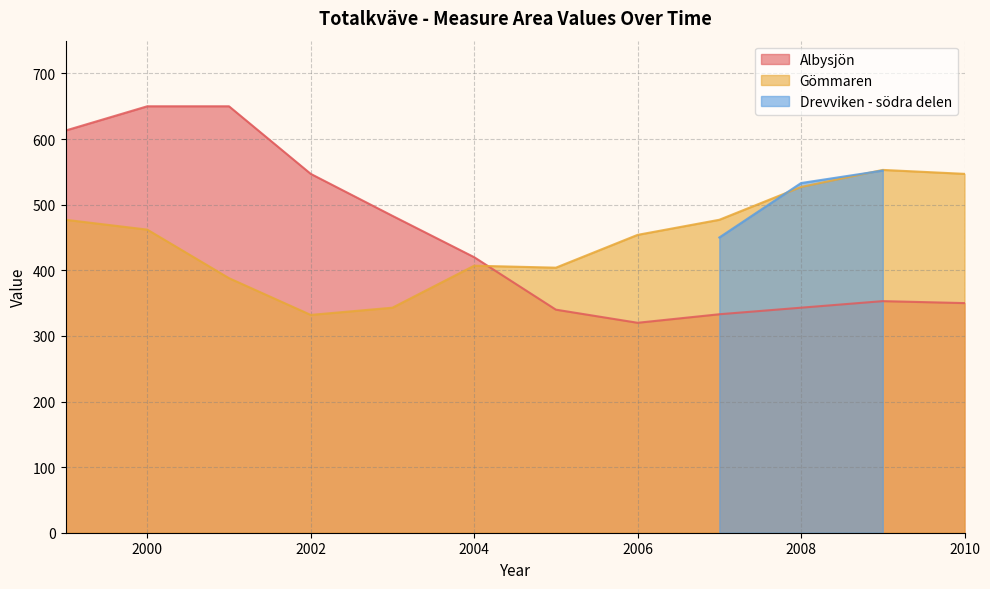

Where does the Gömmaren series first go above 462?

1999